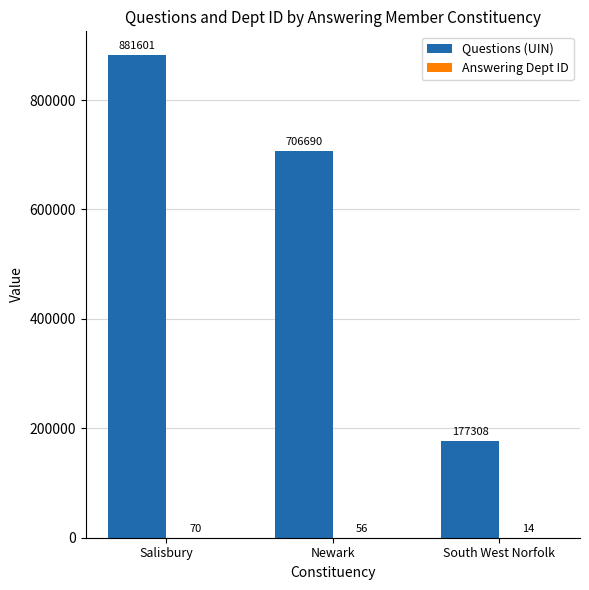

At which category is the sum across all series the highest?

Salisbury